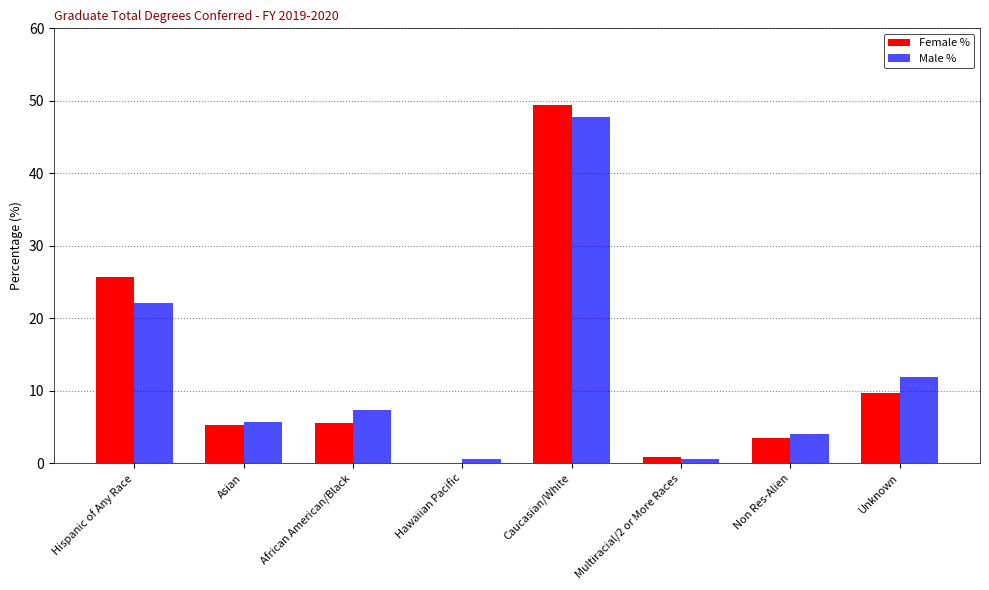

How many groups of bars are there?

8